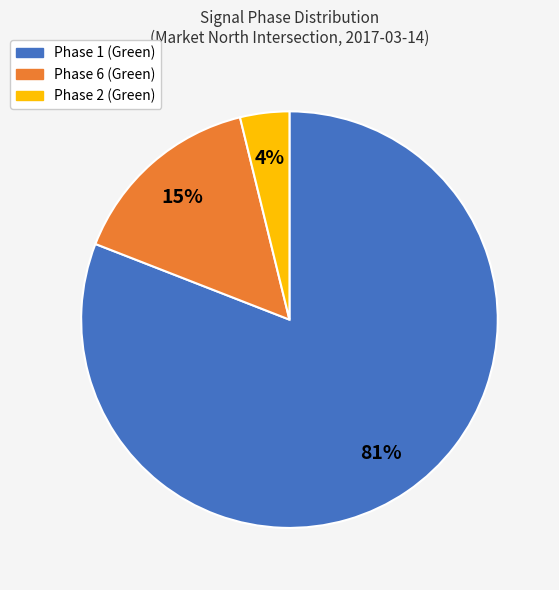

Is there any slice that represents more than half of the pie?

Yes